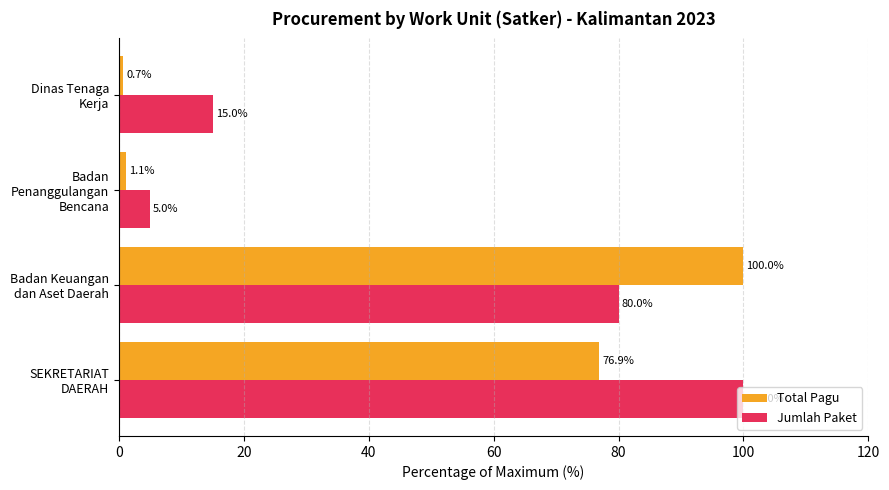

What is the highest value of the Jumlah Paket series?

100.0